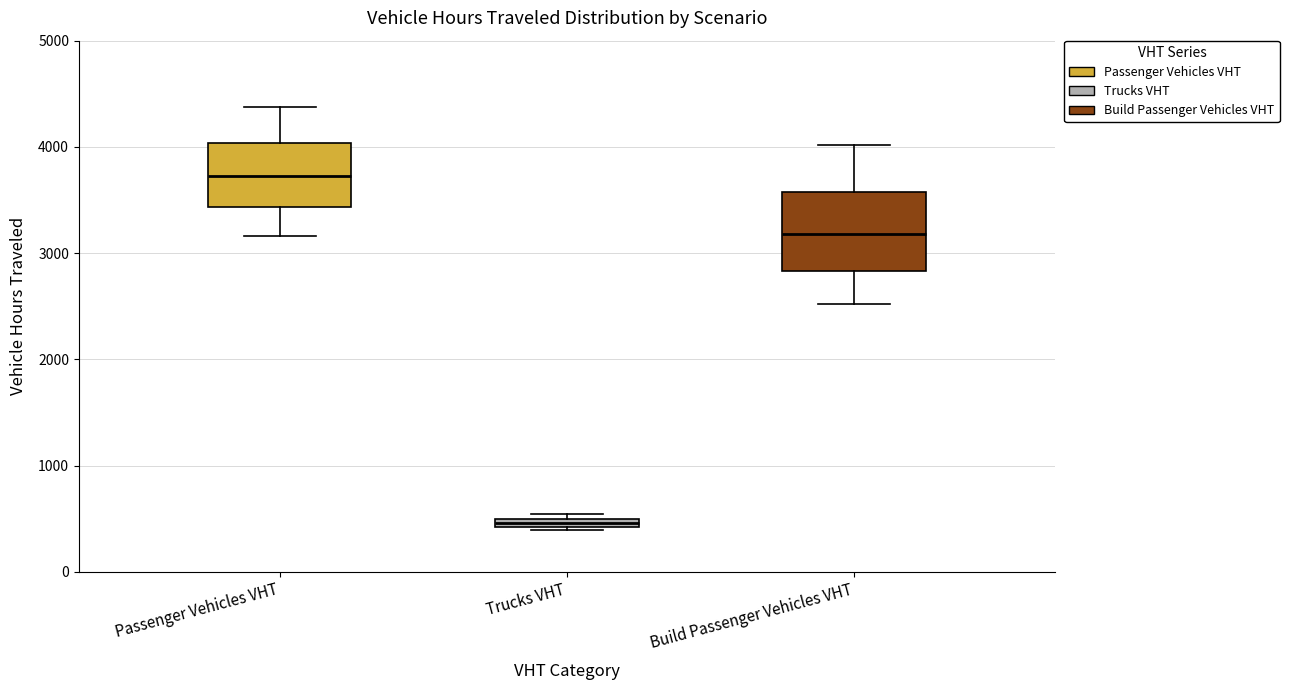

Where is the upper edge of the box for Trucks VHT on the y-axis? The values are not printed on the chart, so give them approximately, as read against the axis.

500